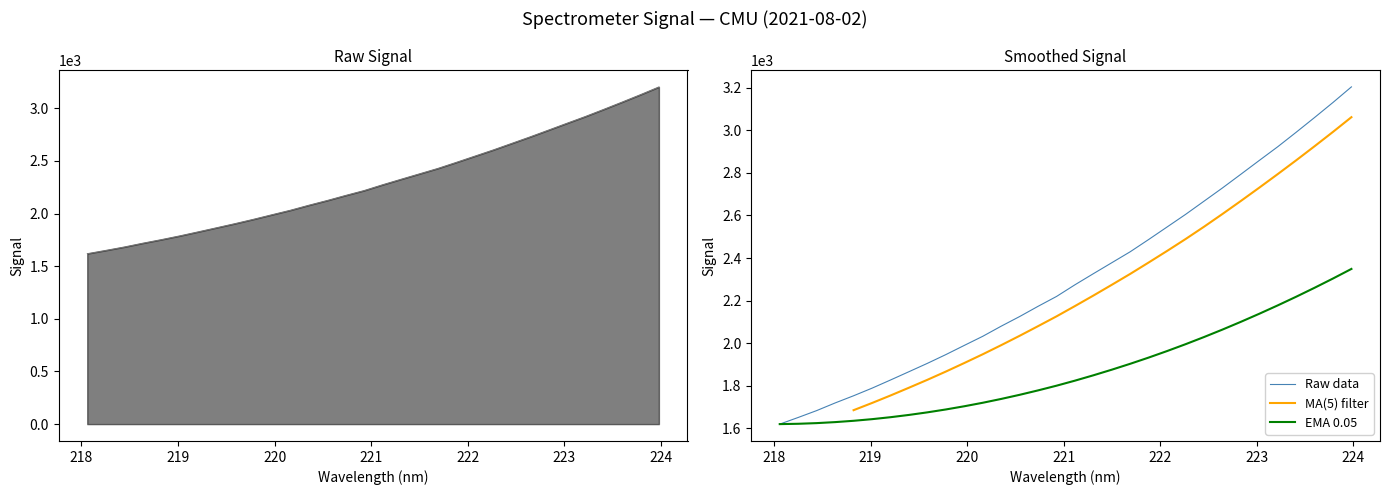

How many distinct data groups are displayed?

3